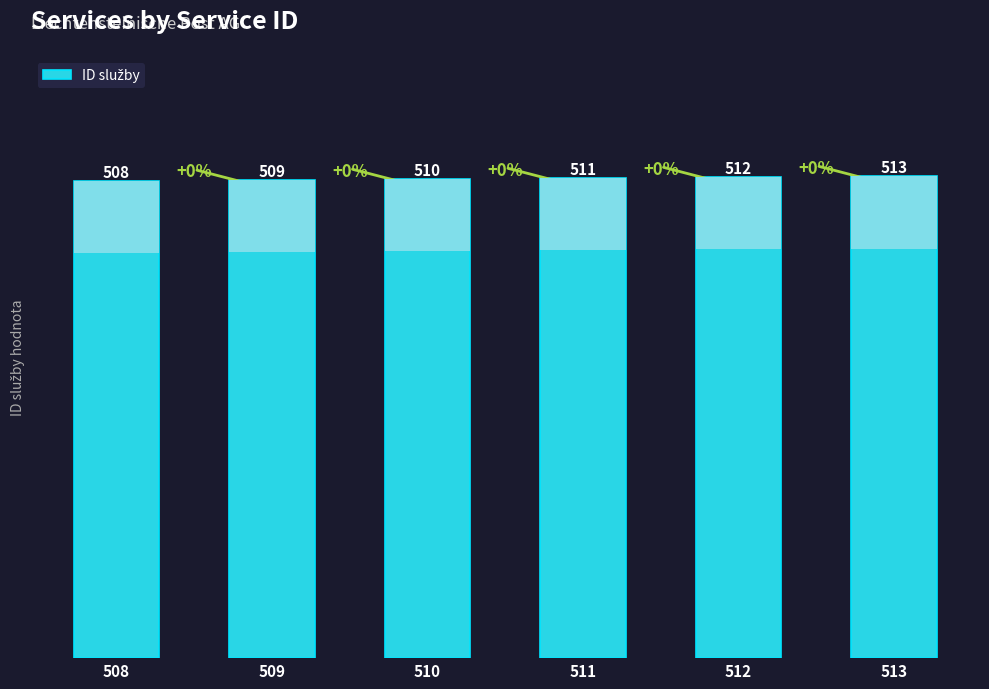

At which label does the data first exceed 511?

512